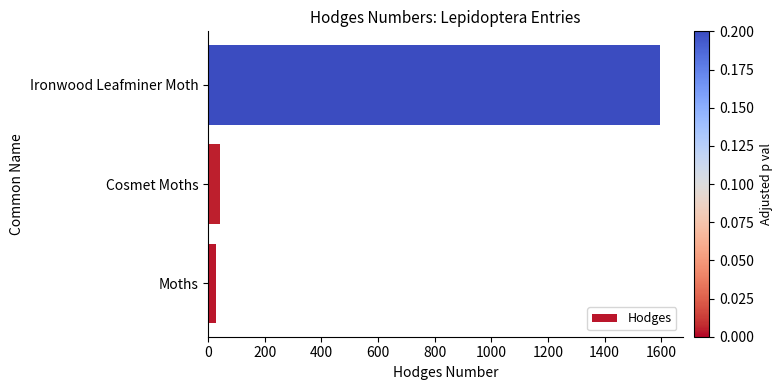

What is the maximum value shown in the chart?

1596.0